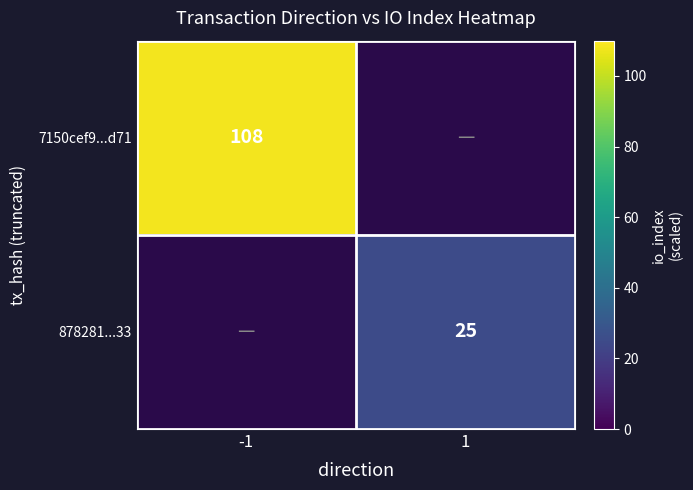

How many series are shown in this chart?

2